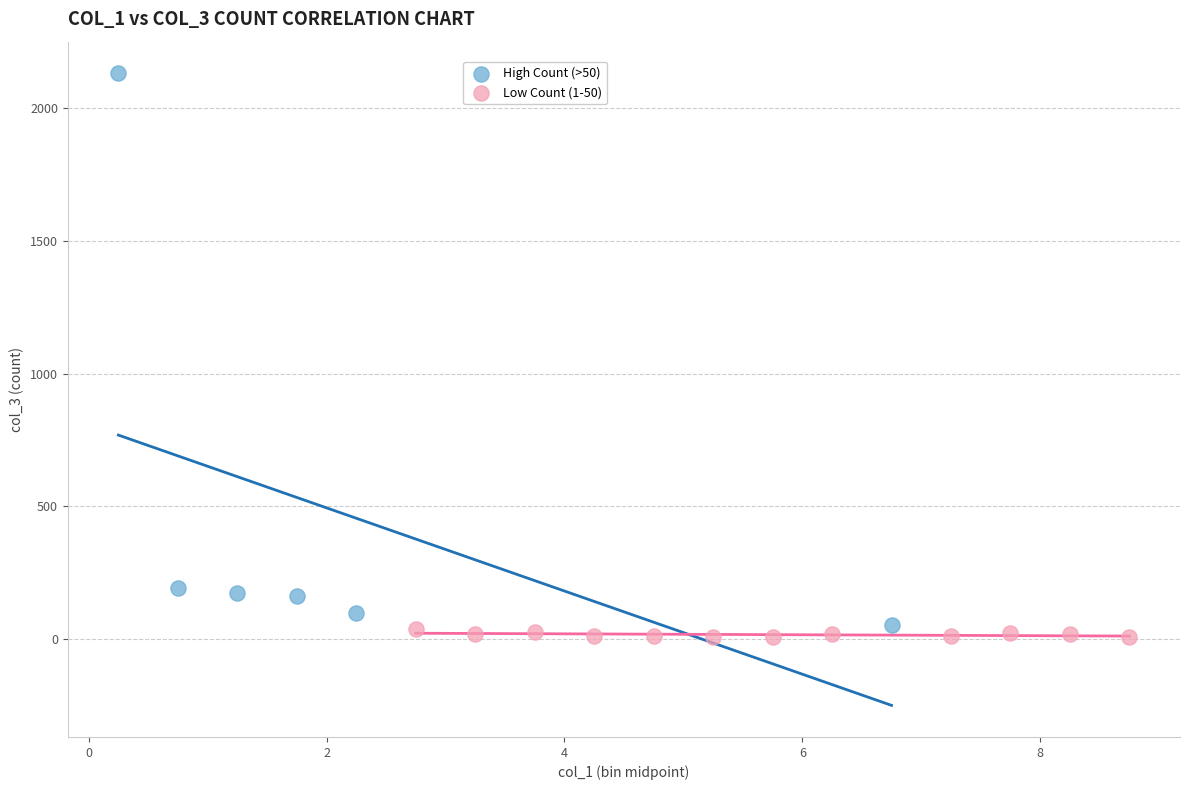

Which series reaches the minimum Y coordinate?

Low Count (1-50)